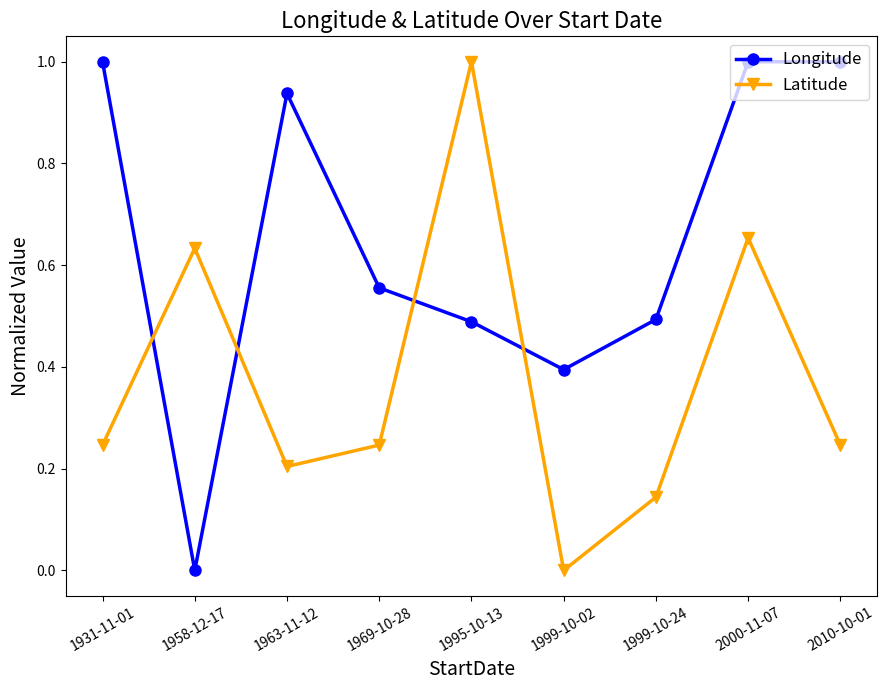

Which series changed the most between 1999-10-02 and 2010-10-01?

Longitude